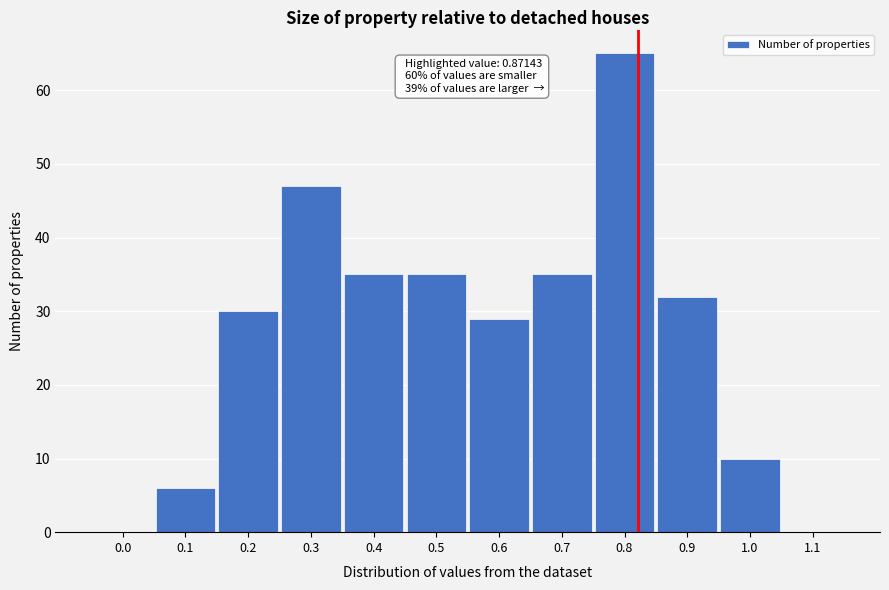

Reading right to left, extract all data points from this chart.

1.1=0	1.0=10	0.9=32	0.8=65	0.7=35	0.6=29	0.5=35	0.4=35	0.3=47	0.2=30	0.1=6	0.0=0